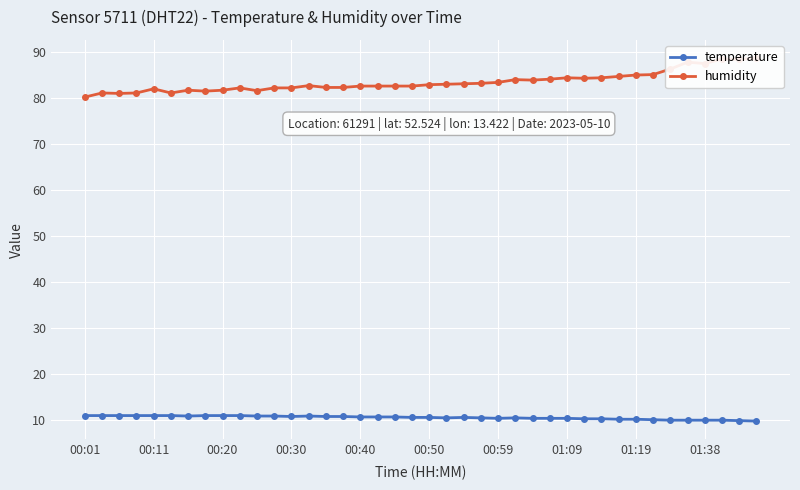

At which label does temperature first exceed 10?

00:01